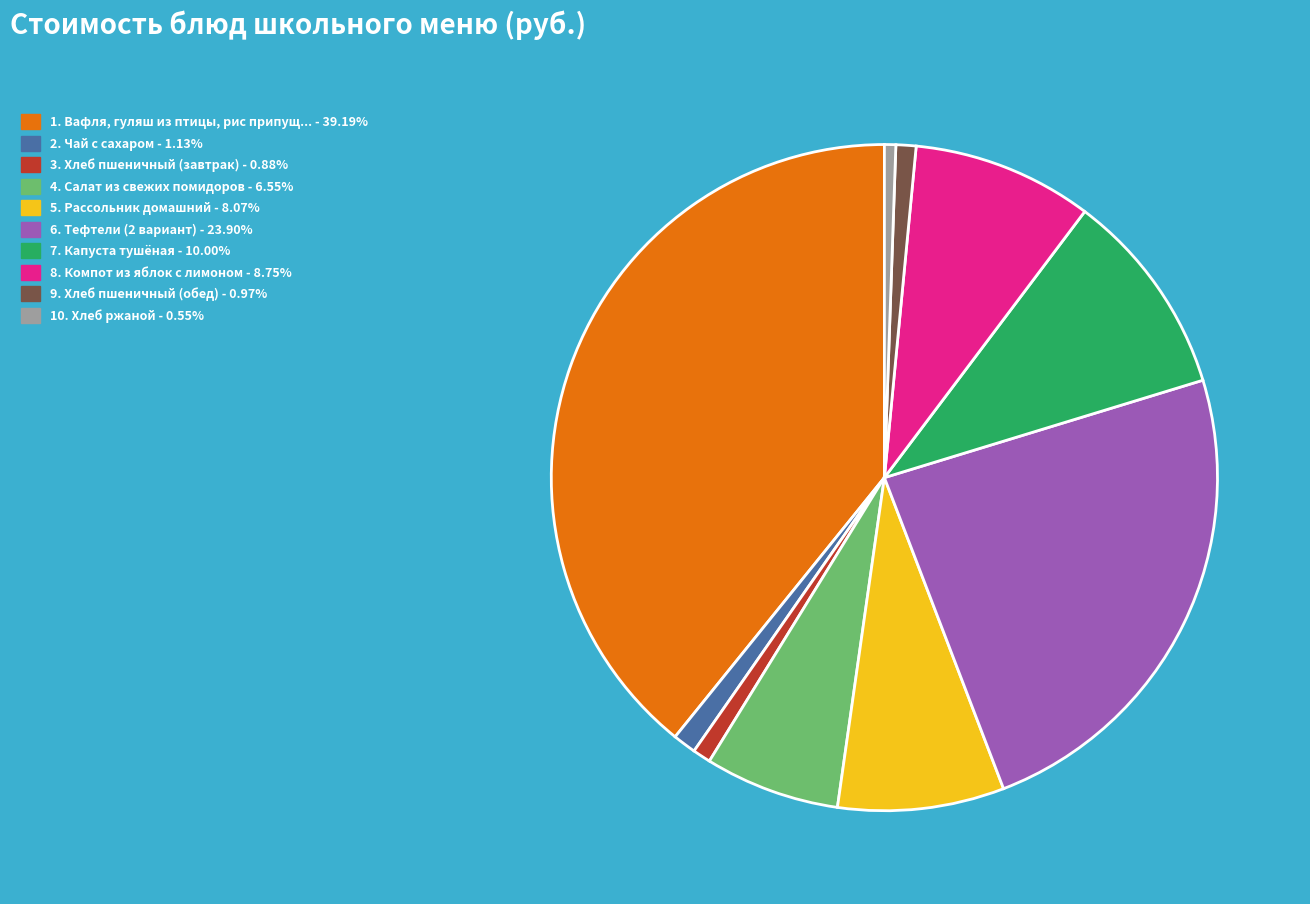

How many slices are in this pie chart?

10